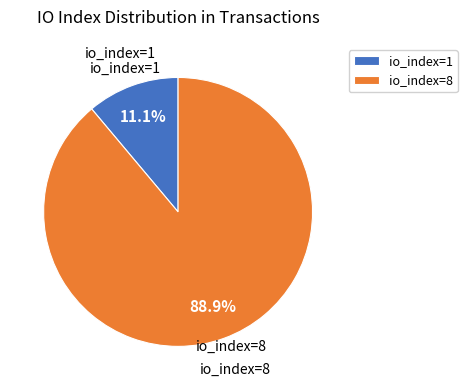

To the nearest percent, what percentage of the pie is io_index=8?

89%